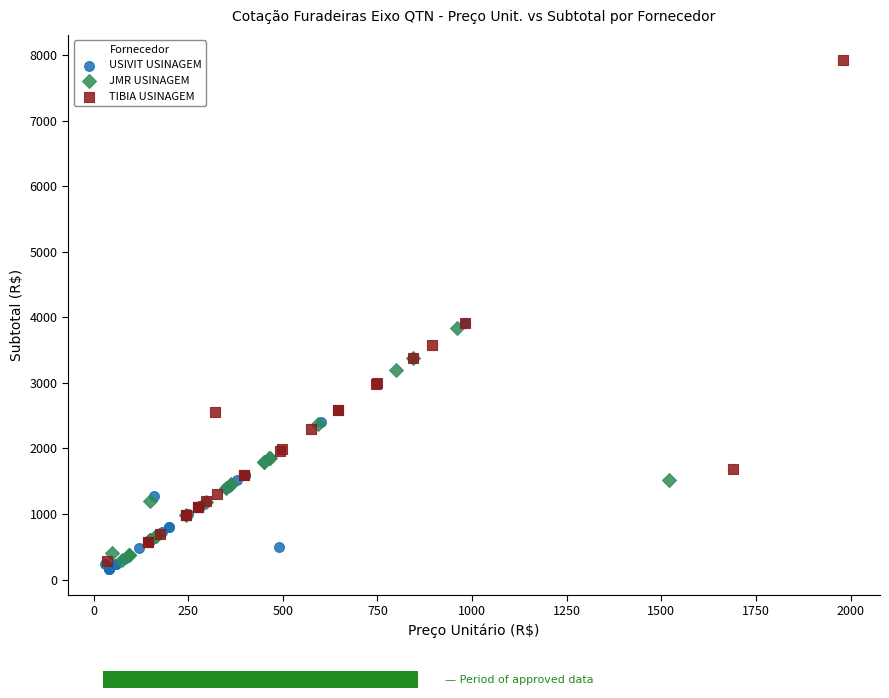

What are all the series names shown in the legend?

USIVIT USINAGEM, JMR USINAGEM, TIBIA USINAGEM